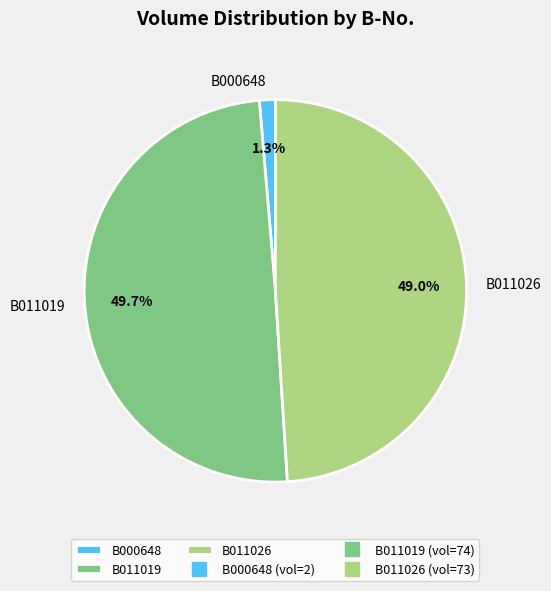

Which slice is the largest?

B011019